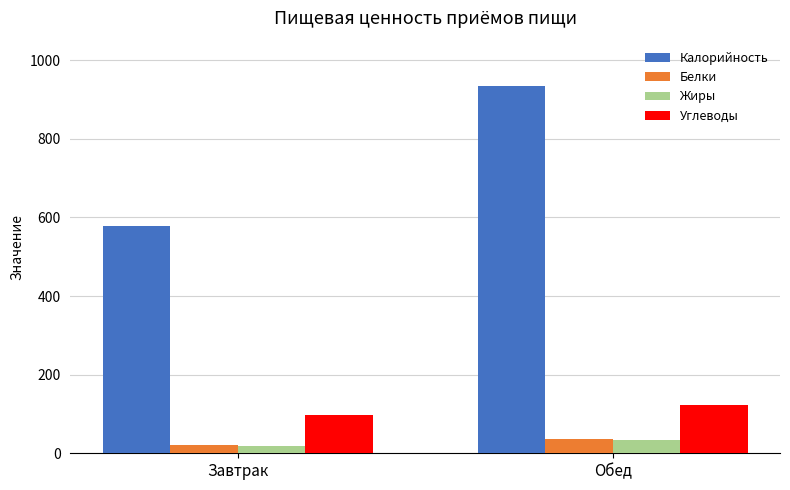

What is the total value across all series at Завтрак?

712.7